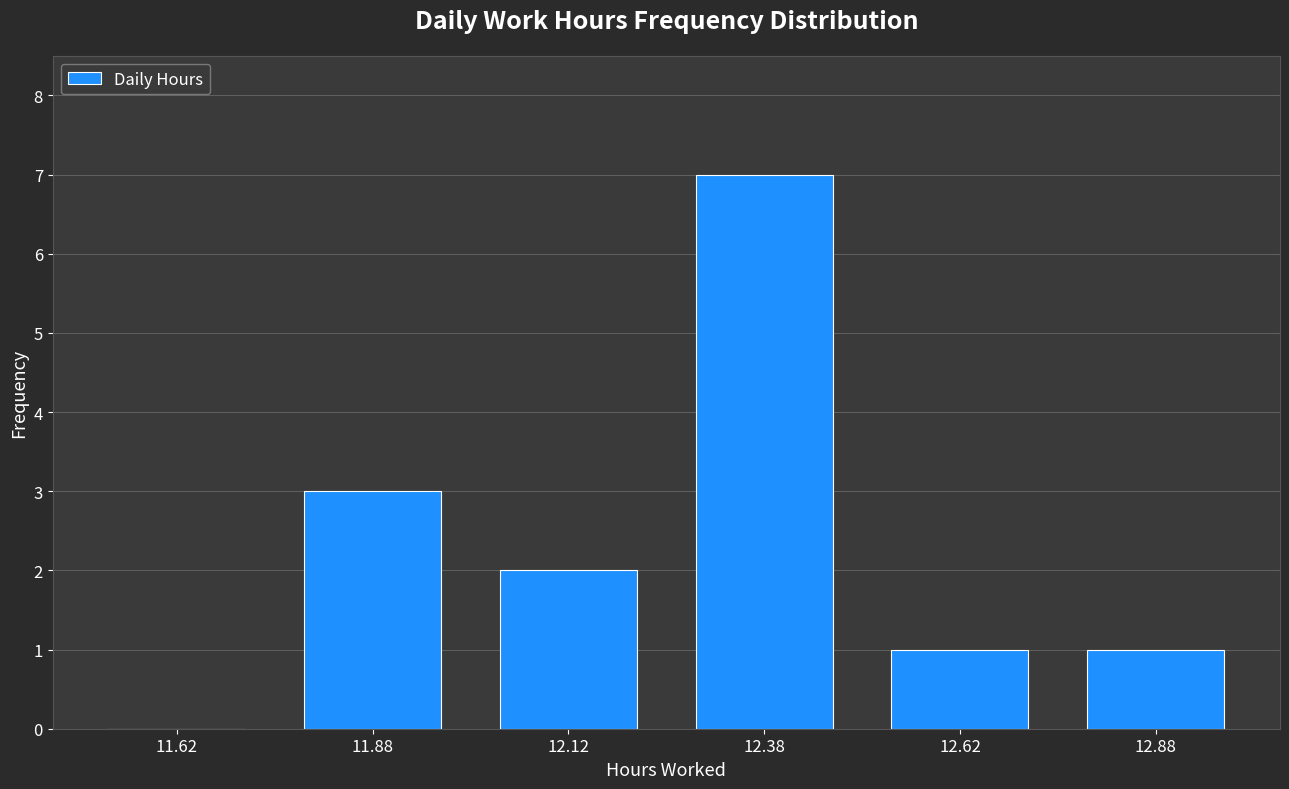

Reading left to right, transcribe this chart: for each bar, give the range it covers on the x-axis and its height. The values are not printed on the chart, so give them approximately, as read against the axis.

11.50 to 11.75: 0
11.75 to 12.00: 3
12.00 to 12.25: 2
12.25 to 12.50: 7
12.50 to 12.75: 1
12.75 to 13.00: 1